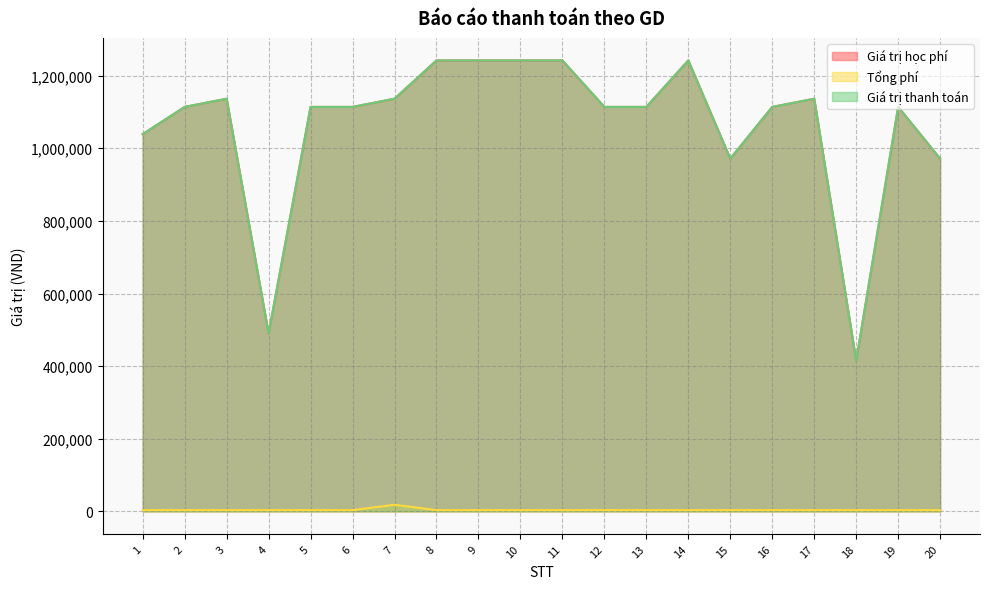

Which series has the largest total across all categories?

Giá trị học phí